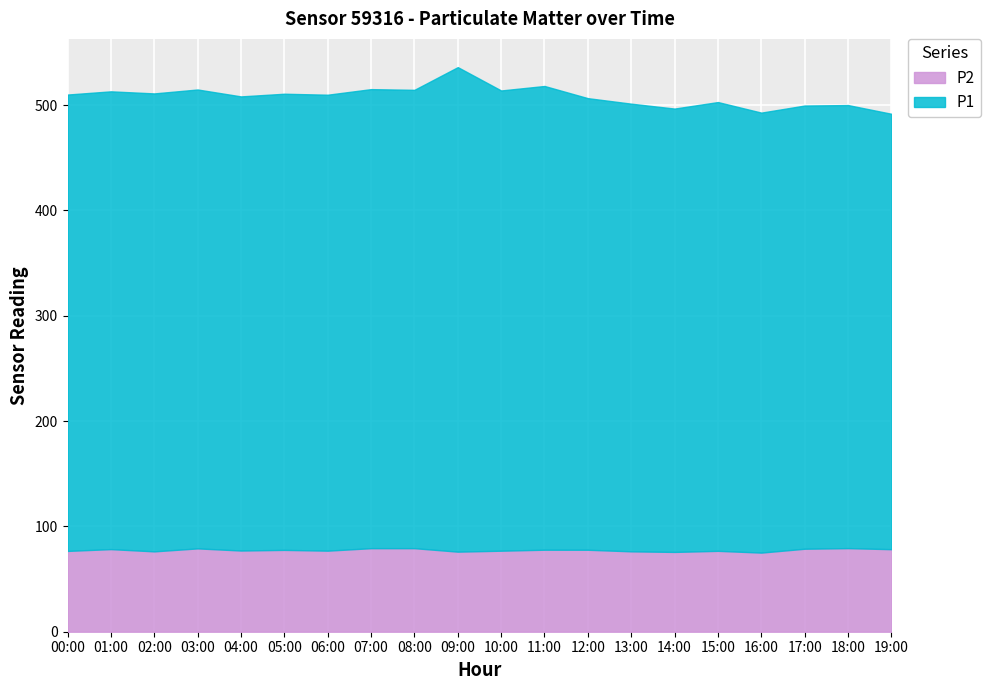

List the series in order of their overall mean, lowest first.

P2, P1